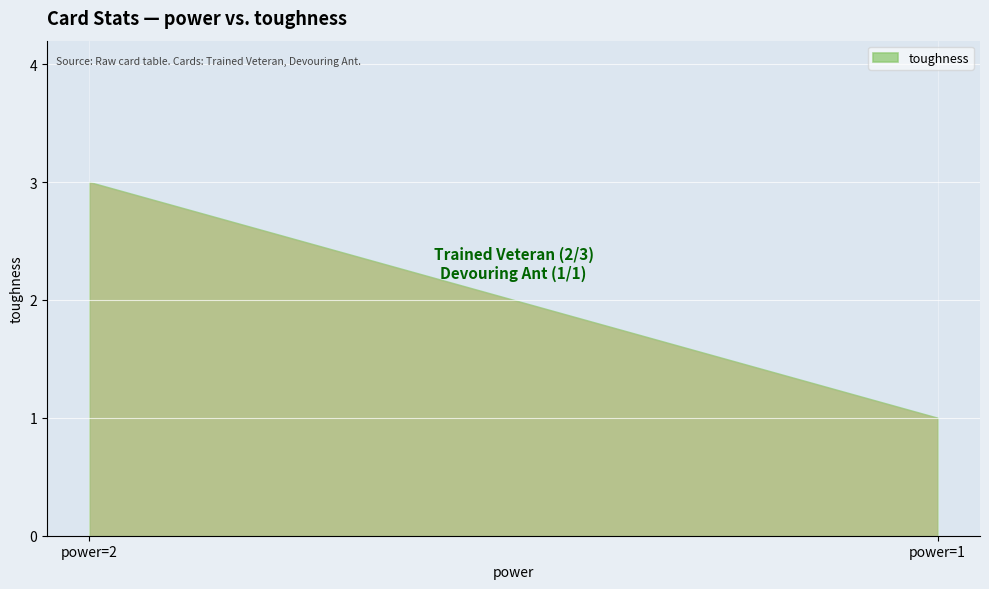

What is the value of the 1st point from the left?

3